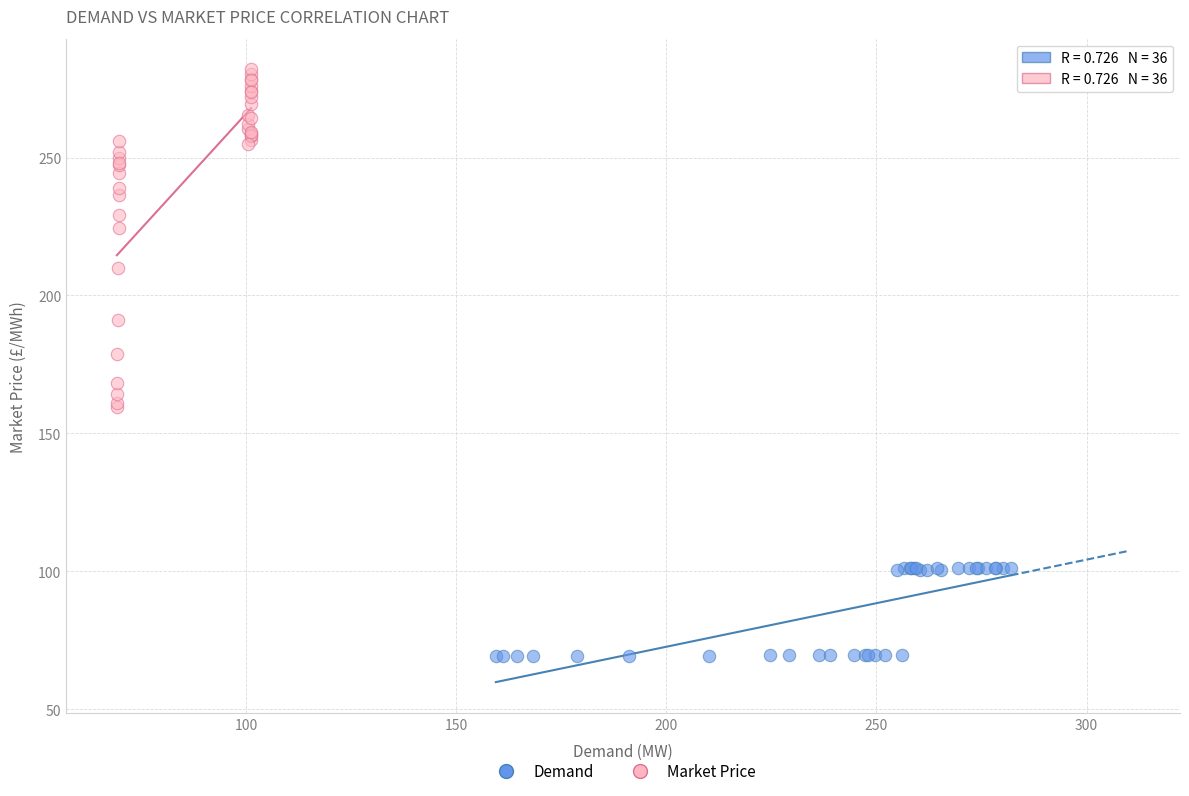

Which series contains the highest Y value?

Market Price